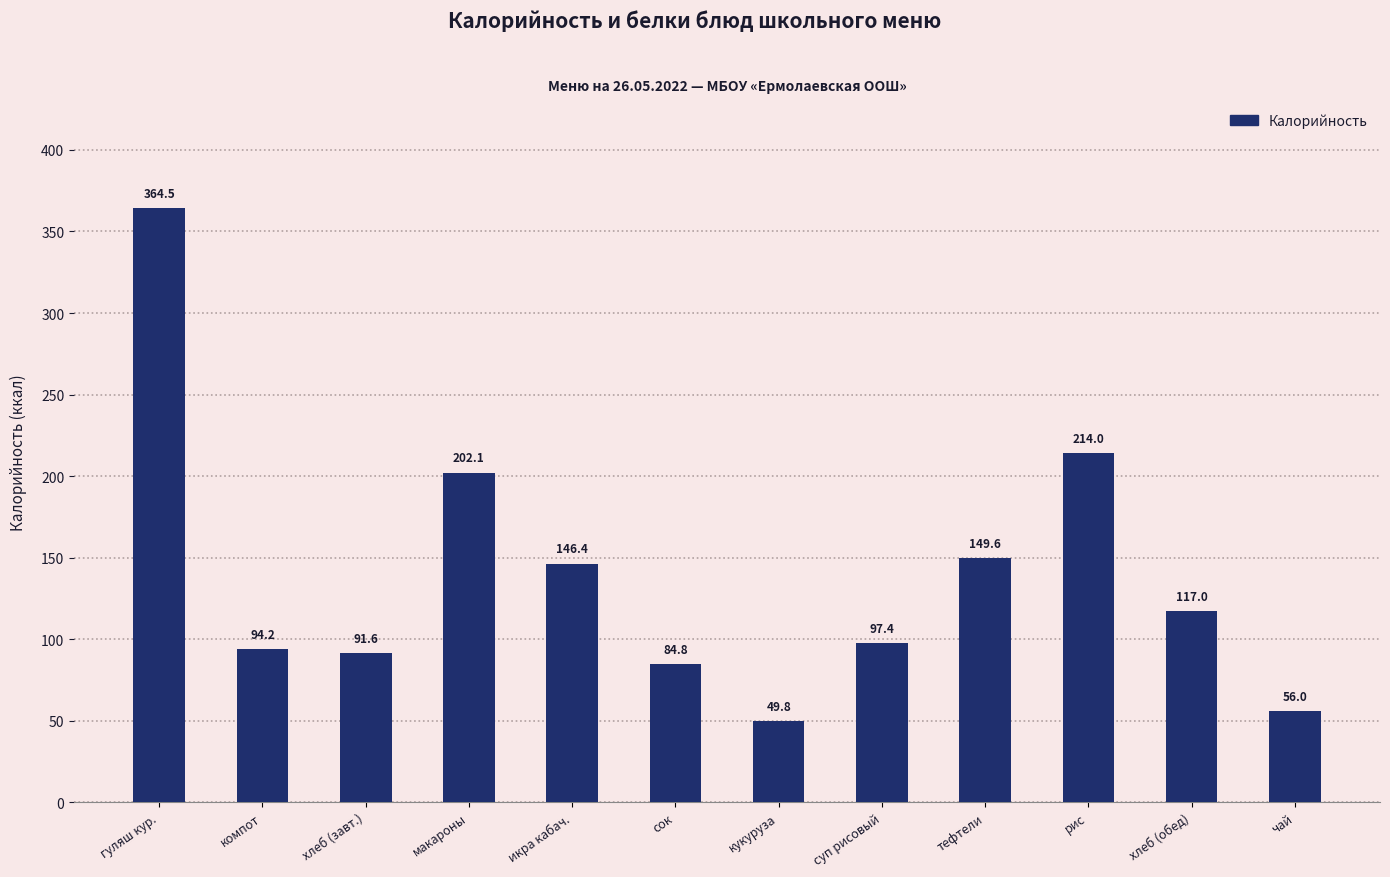

What is the ratio of the value at хлеб (обед) to the value at тефтели?

0.8